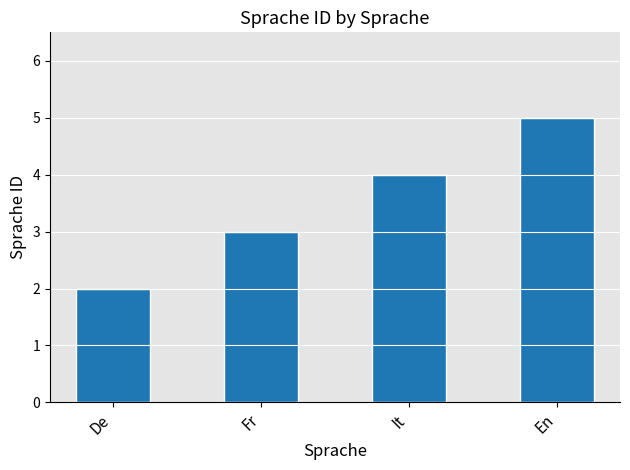

What is the sum of the values at Fr and It?

7